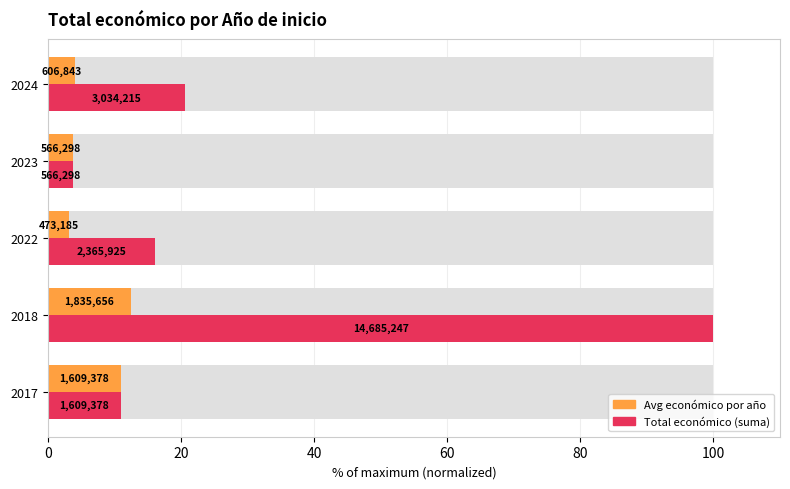

Between 2017 and 2018, which series saw the biggest shift?

Total económico (sum)